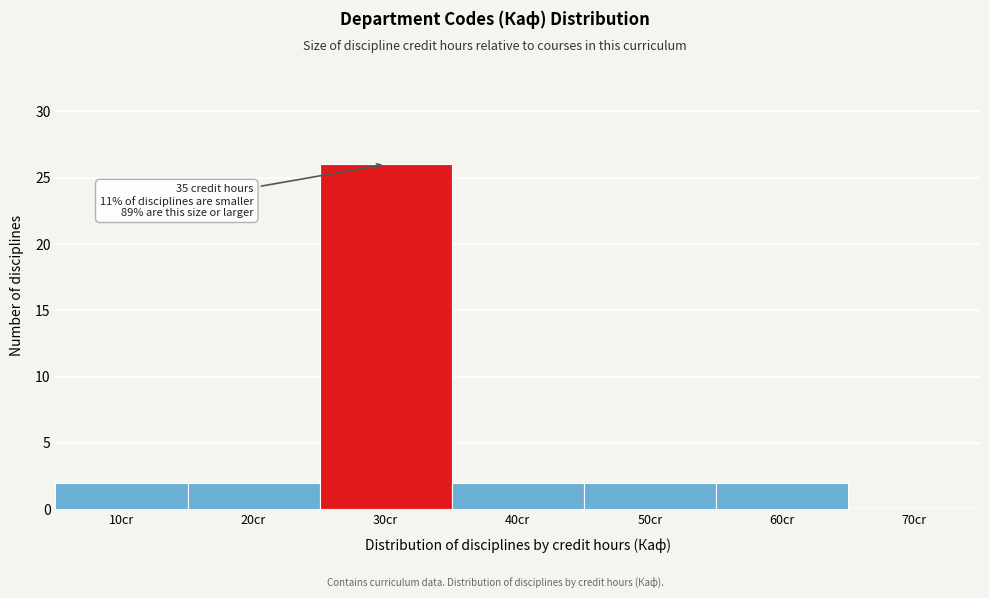

Reading right to left, transcribe all the data shown in this chart.

70cr=0	60cr=2	50cr=2	40cr=2	30cr=26	20cr=2	10cr=2